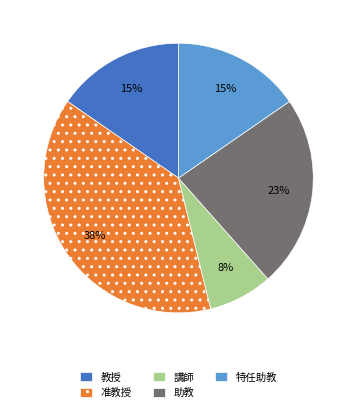

To the nearest percent, what is the combined percentage of 特任助教 and 講師?

23%